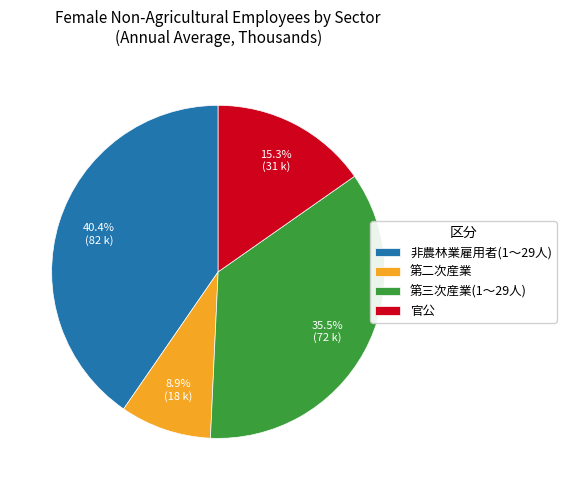

How many slices are in this pie chart?

4